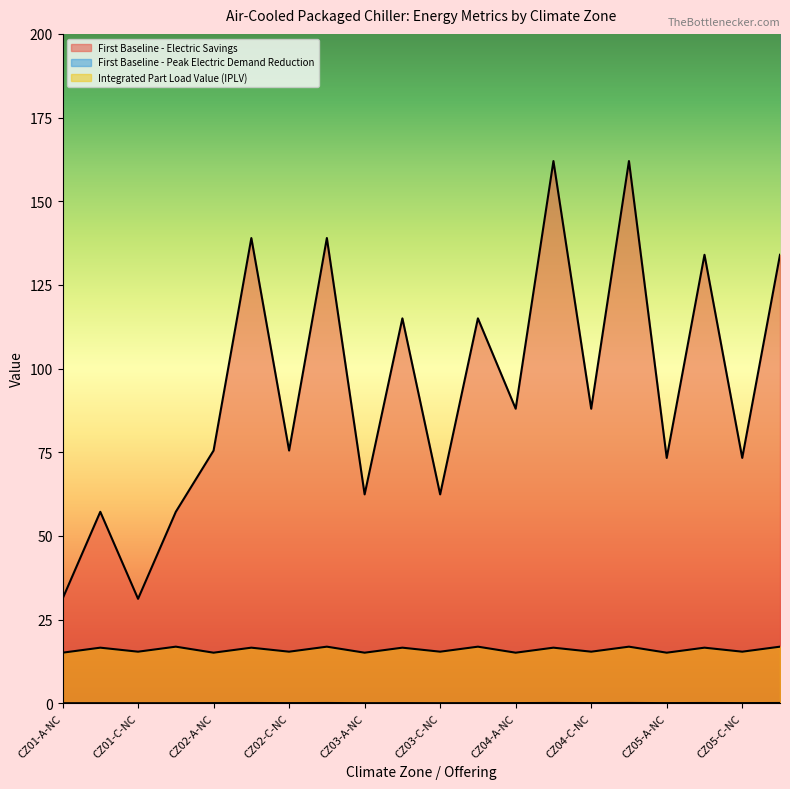

At how many categories does at least one series exceed 66?

14